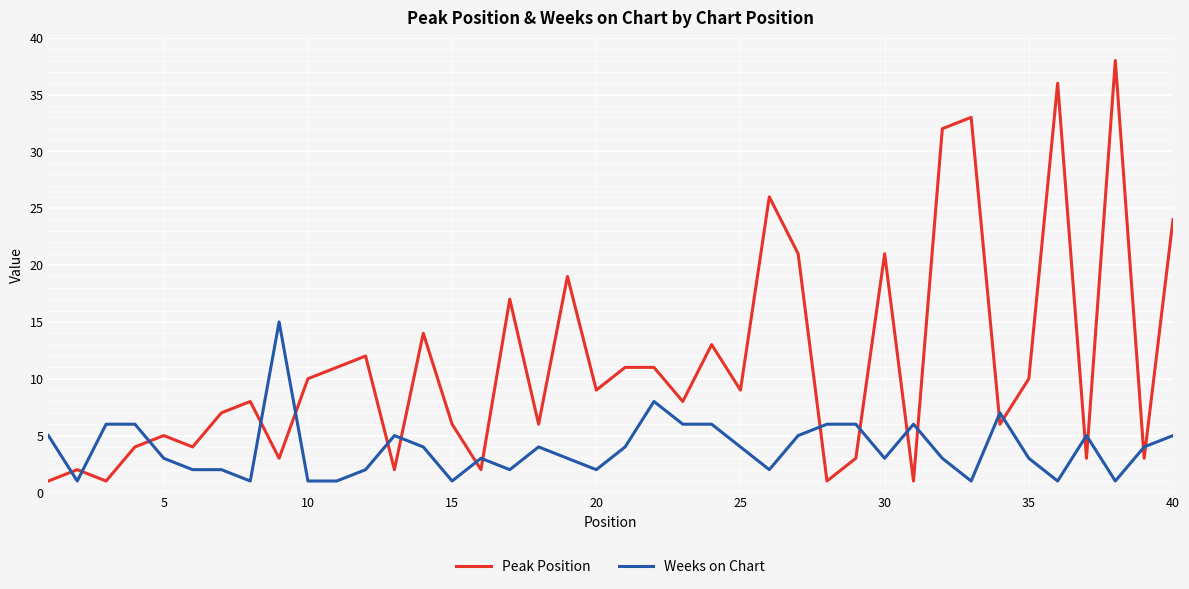

Which series has the largest range (max minus min)?

Peak Position